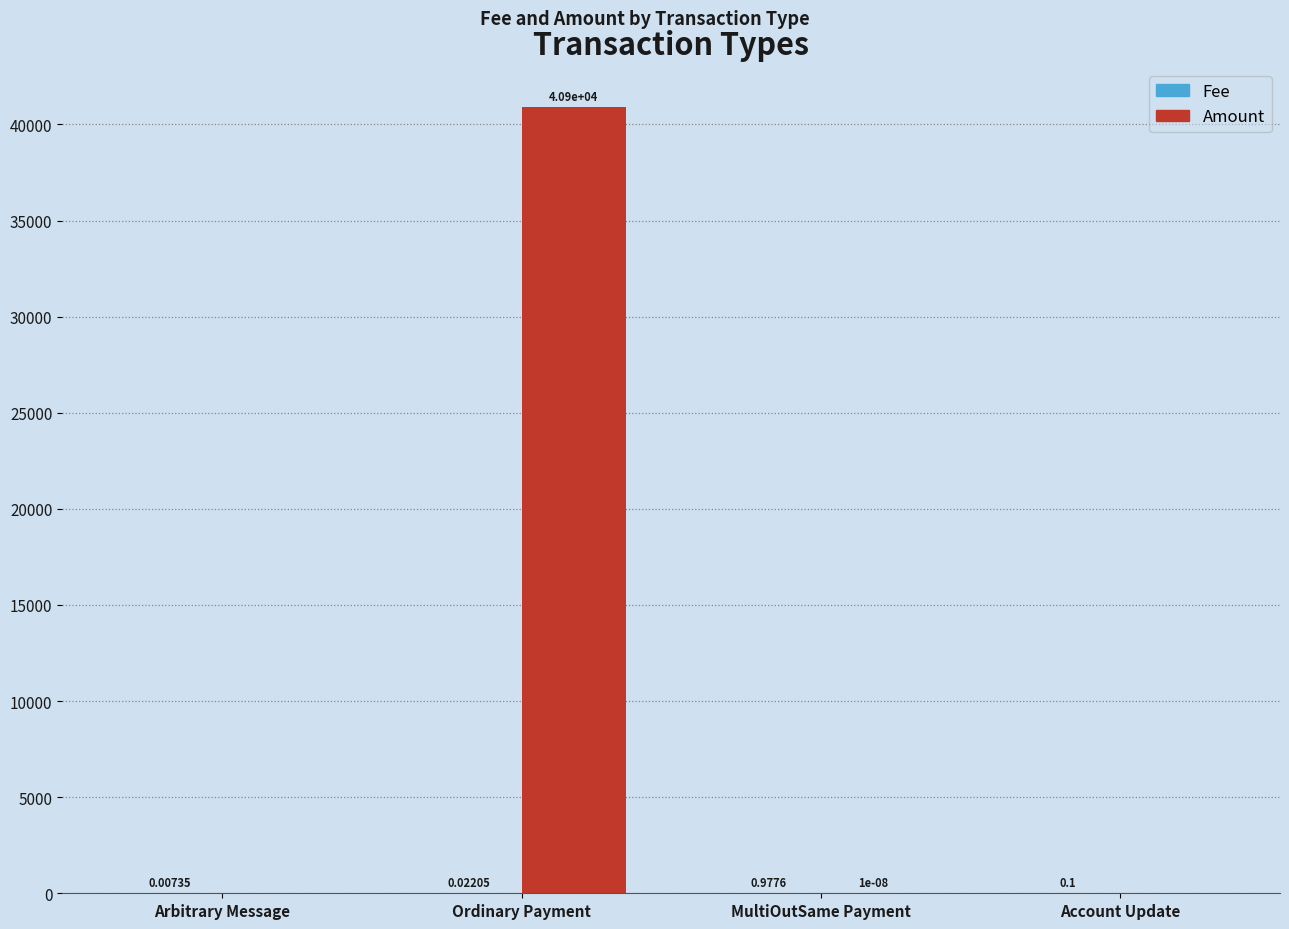

At which category is the sum across all series the highest?

Ordinary Payment